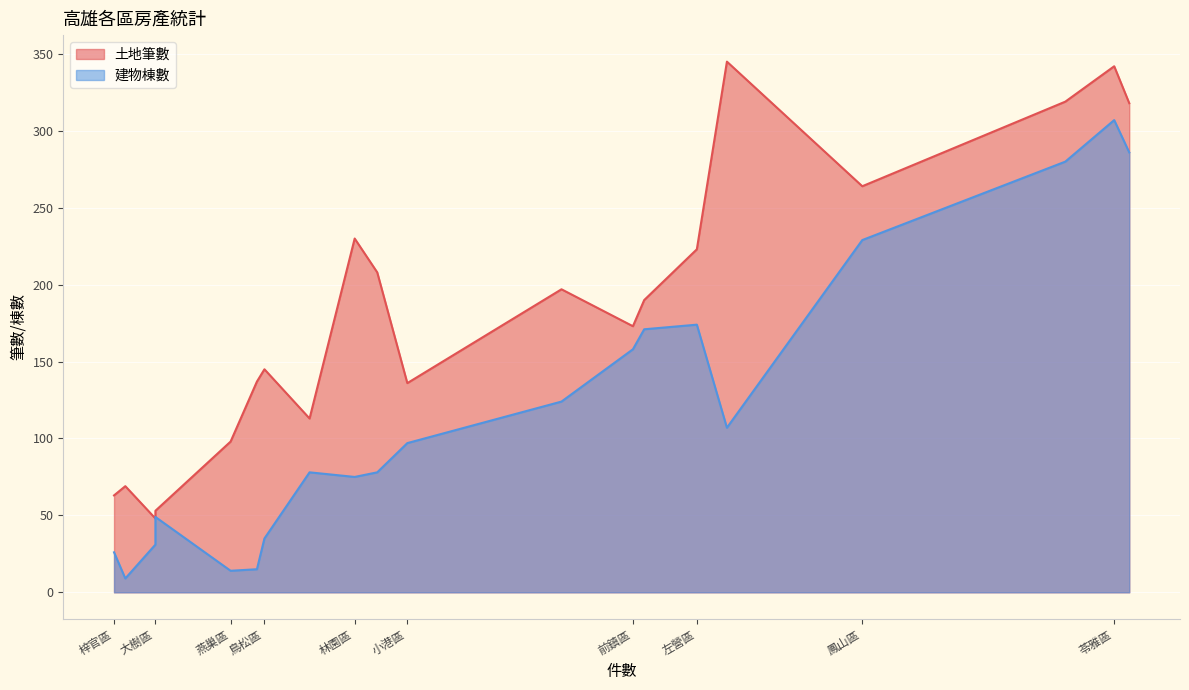

Is it true that 土地筆數 equals 358 at 鳳山區?

False